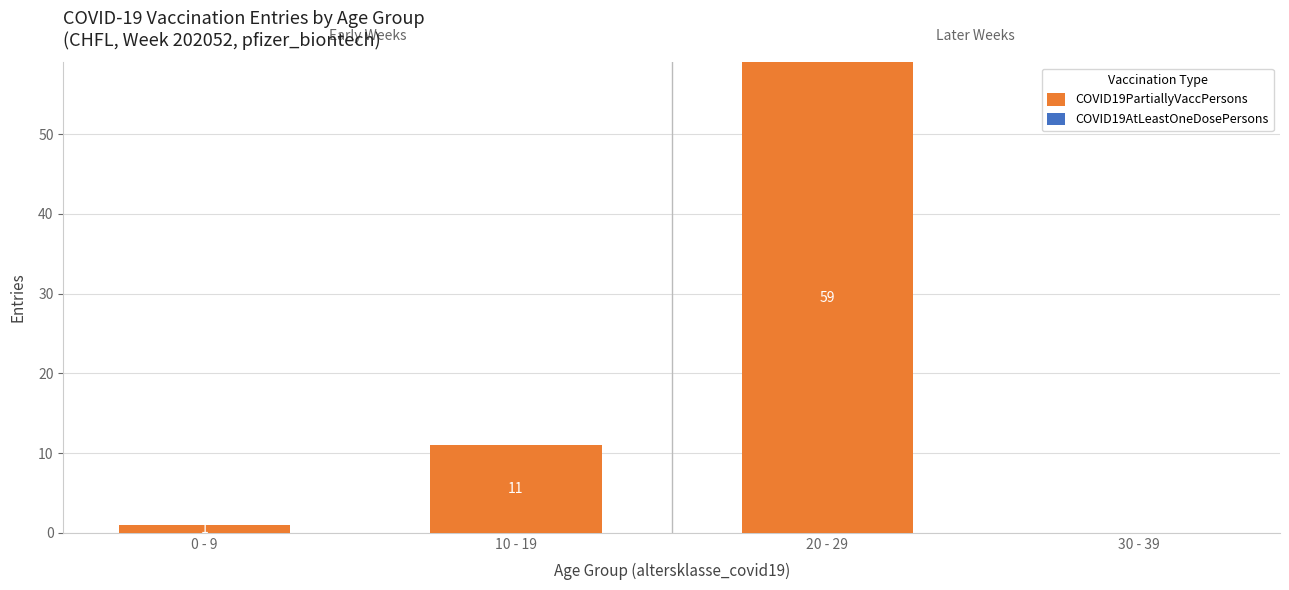

Is it true that the value at 30 - 39 is 31?

False